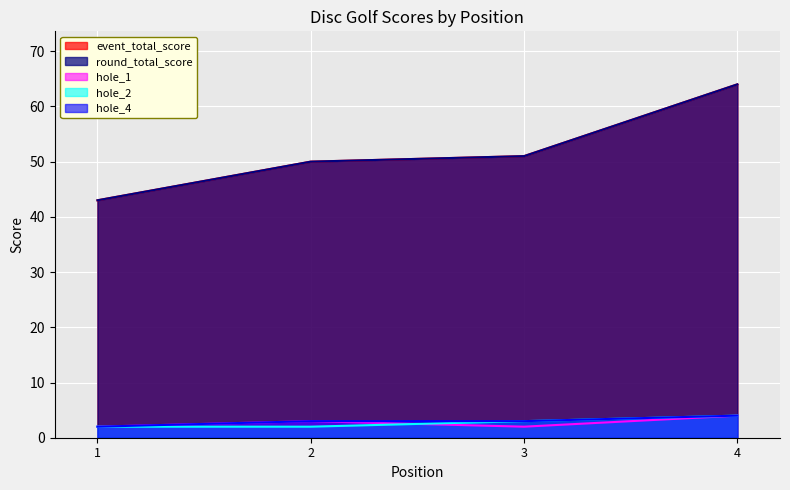

At how many categories does at least one series exceed 37?

4